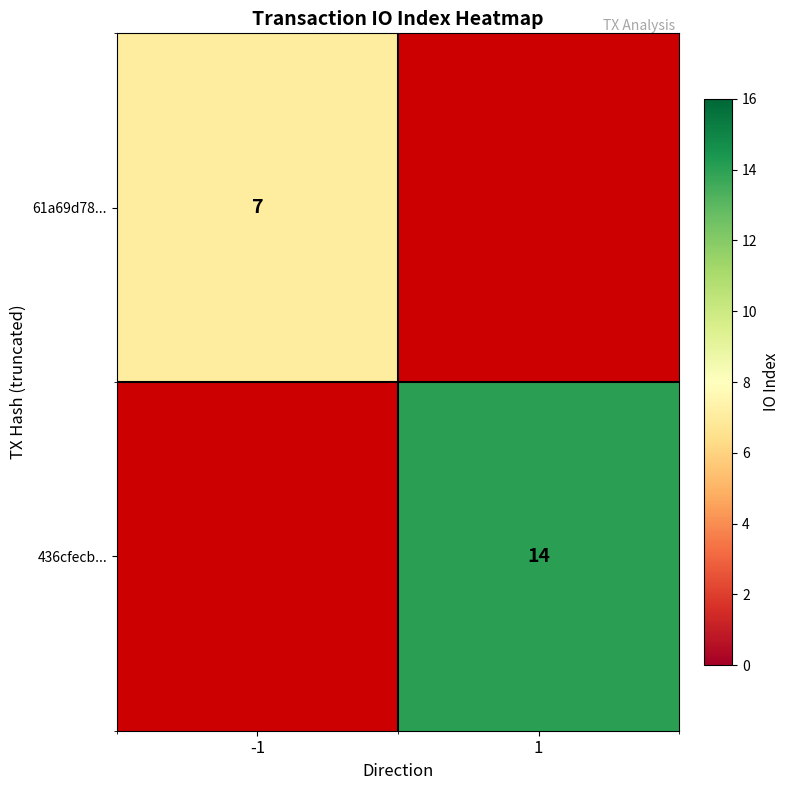

At how many categories does at least one series exceed 10?

1